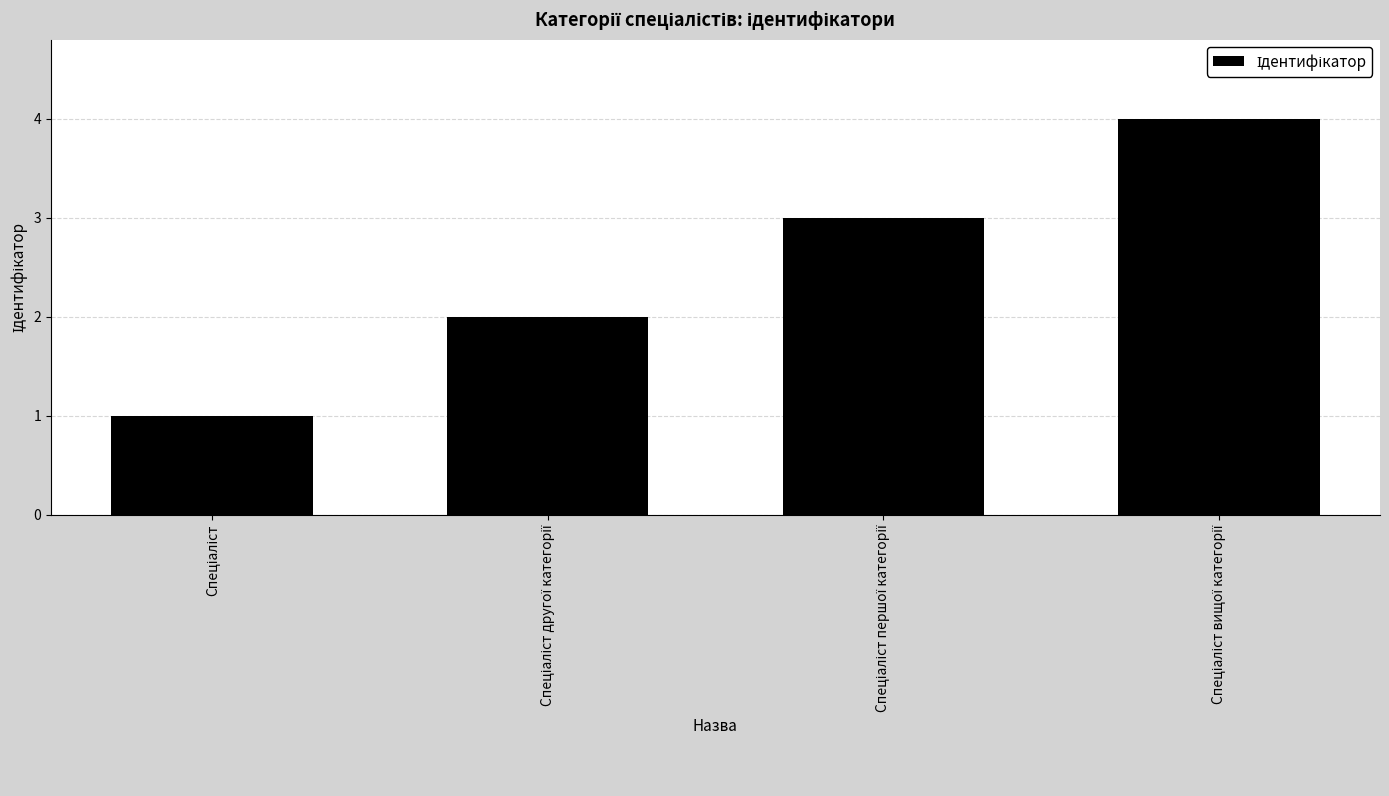

What is the maximum value shown in the chart?

4